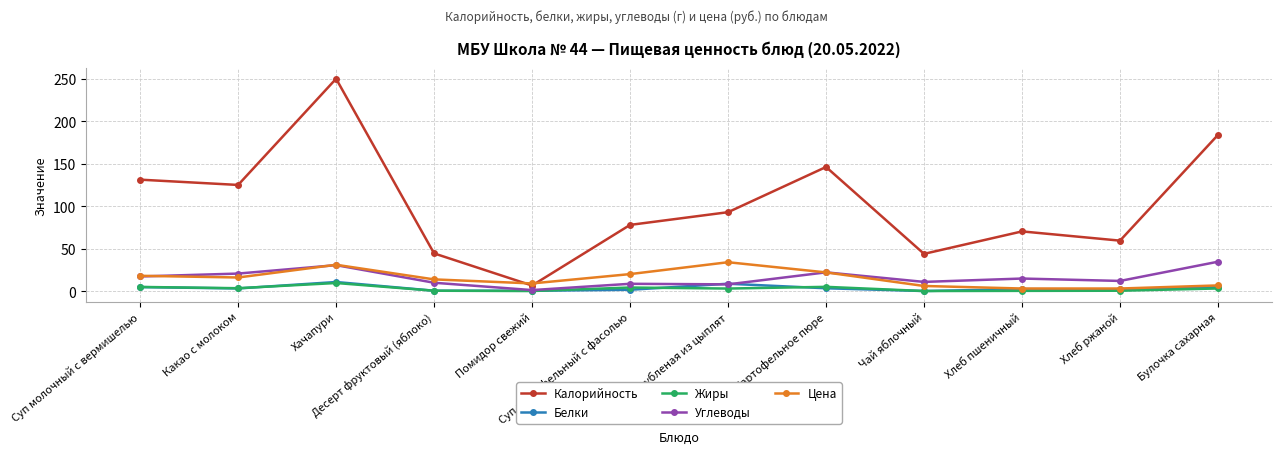

What is the sum of all Цена values?

182.4